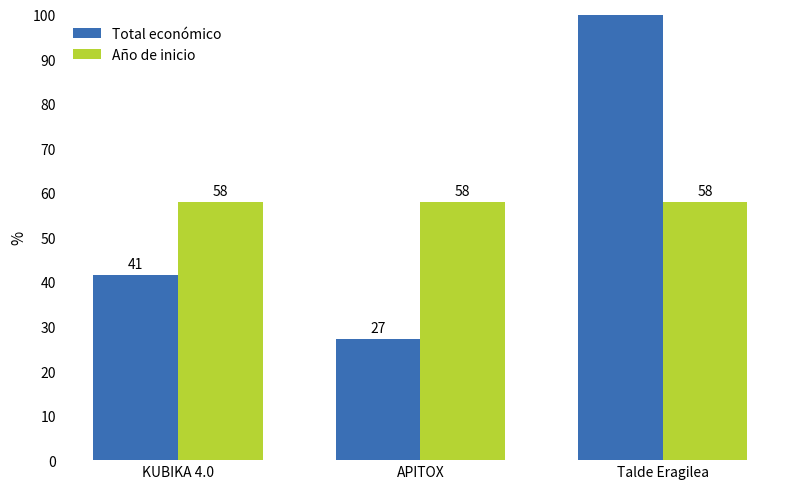

Where is Año de inicio nearest to the value 58?

KUBIKA 4.0